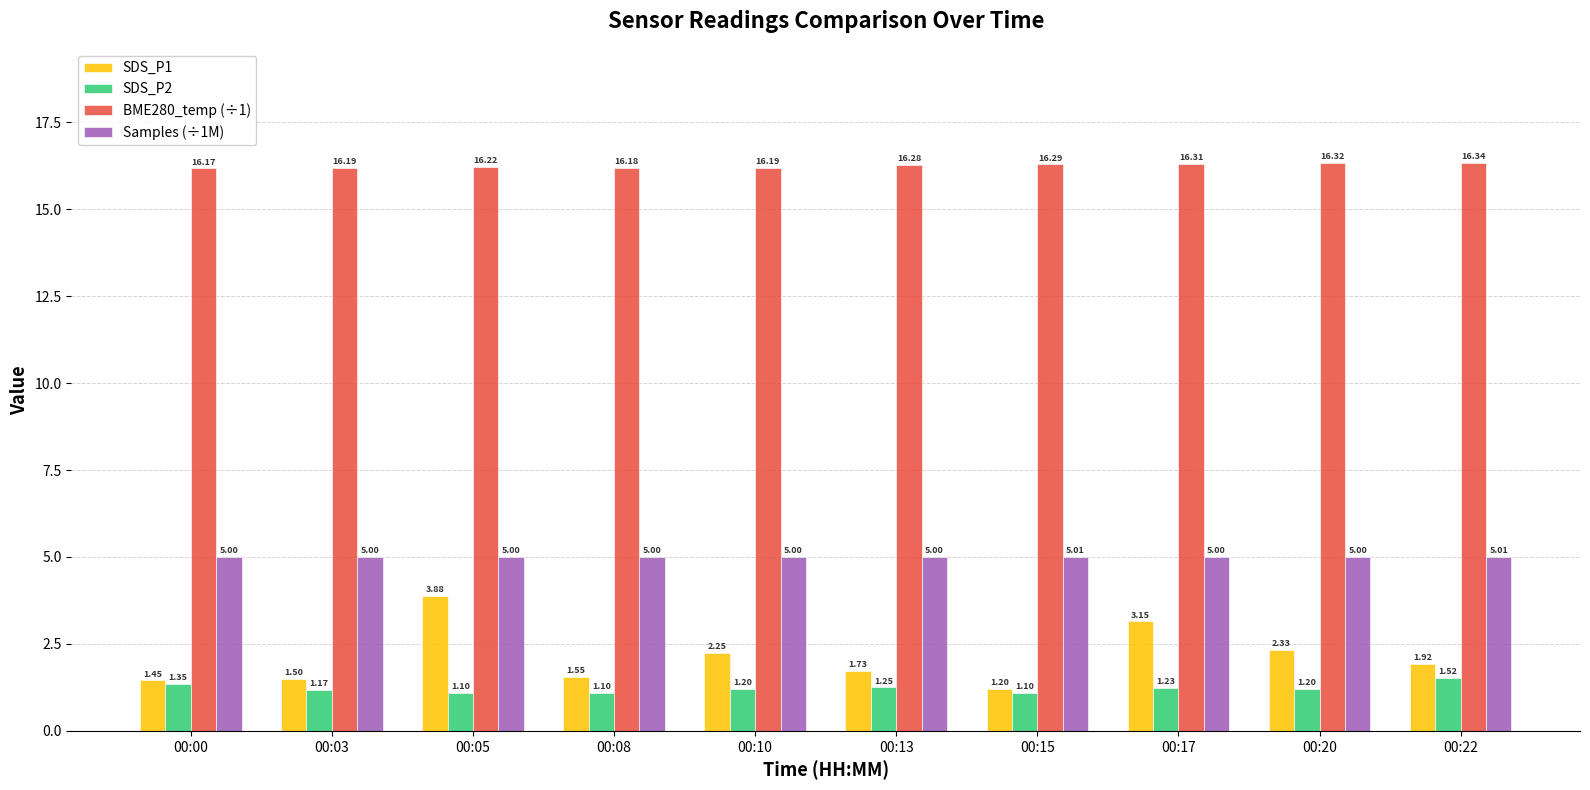

Is it true that BME280_temp (÷1) equals 16.3 at 00:17?

True